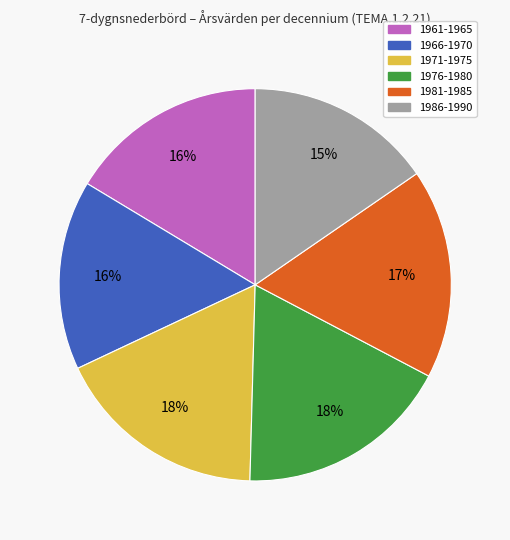

To the nearest percent, what is the average slice percentage?

17%